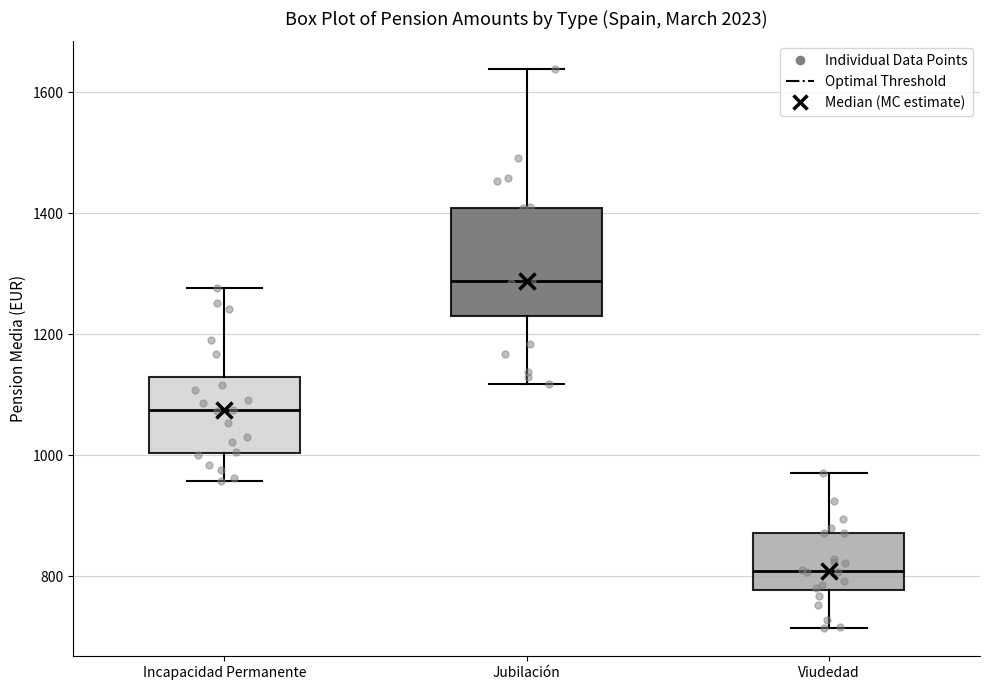

Reading left to right, read every box against the y-axis: the position of its median line, the range the box covers, and the ends of its whiskers. The values are not printed on the chart, so give them approximately, as read against the axis.

Incapacidad Permanente: median 1080, box 1000 to 1120, whiskers 960 to 1280
Jubilación: median 1280, box 1240 to 1400, whiskers 1120 to 1640
Viudedad: median 800, box 780 to 880, whiskers 720 to 980